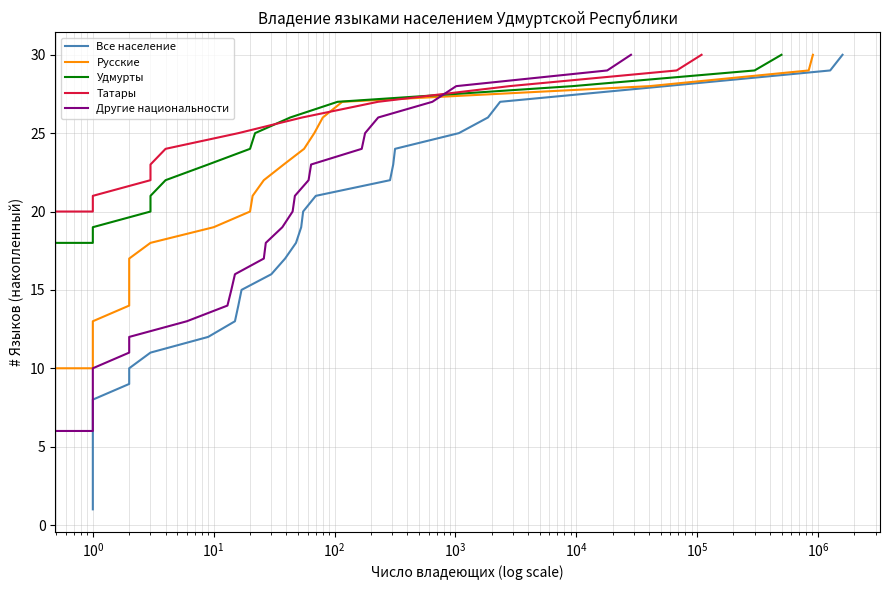

How many distinct data groups are displayed?

5